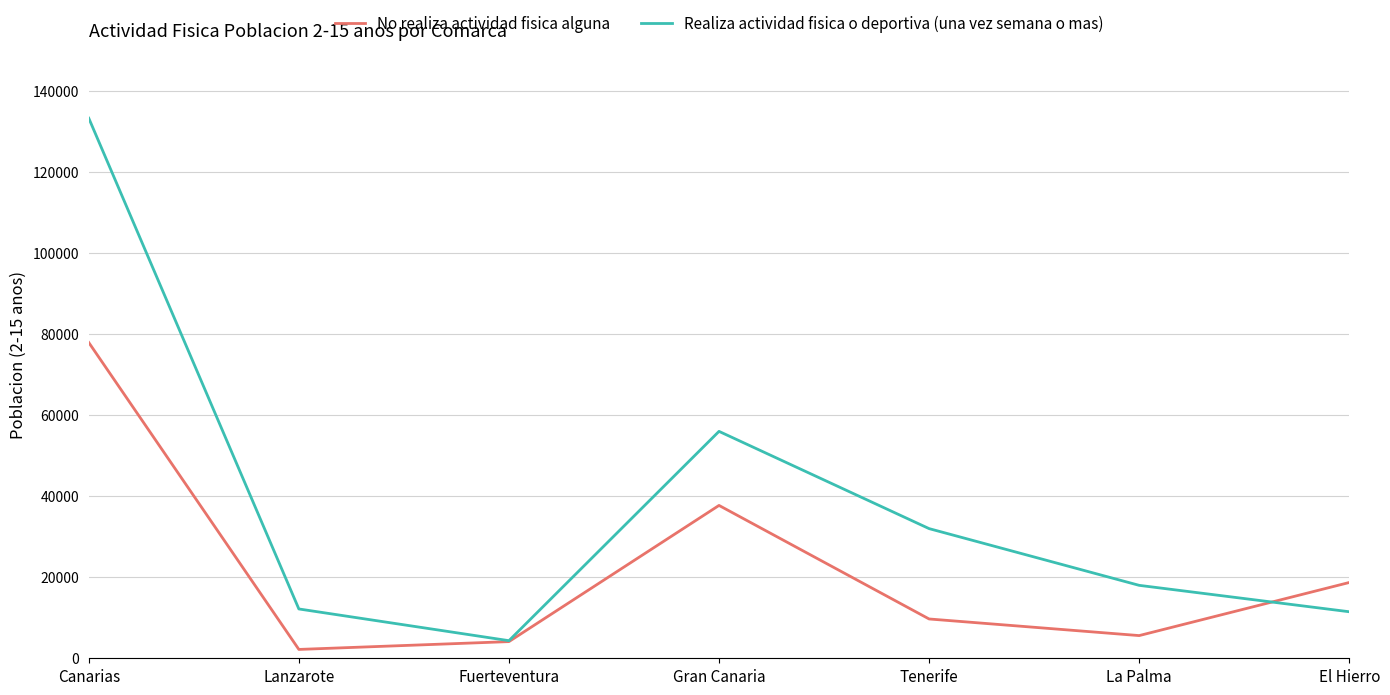

Rank the series by their average value, from lowest to highest.

No realiza actividad fisica alguna, Realiza actividad fisica o deportiva (una vez semana o mas)